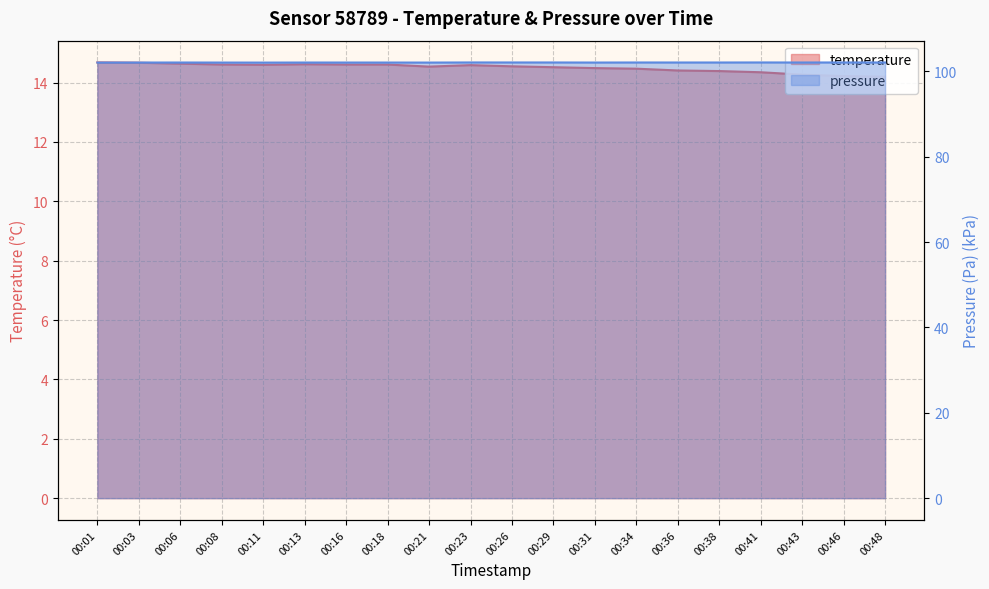

Which series has the largest total across all categories?

pressure_scaled